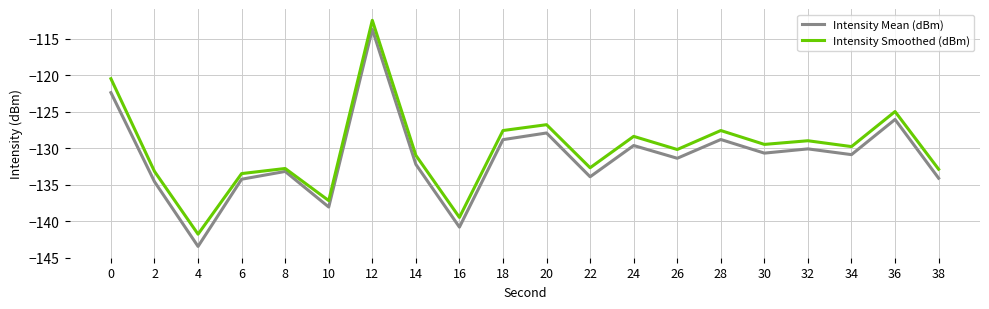

Is the value of Intensity Mean (dBm) at 34 greater than the value of Intensity Smoothed (dBm) at 24?

No